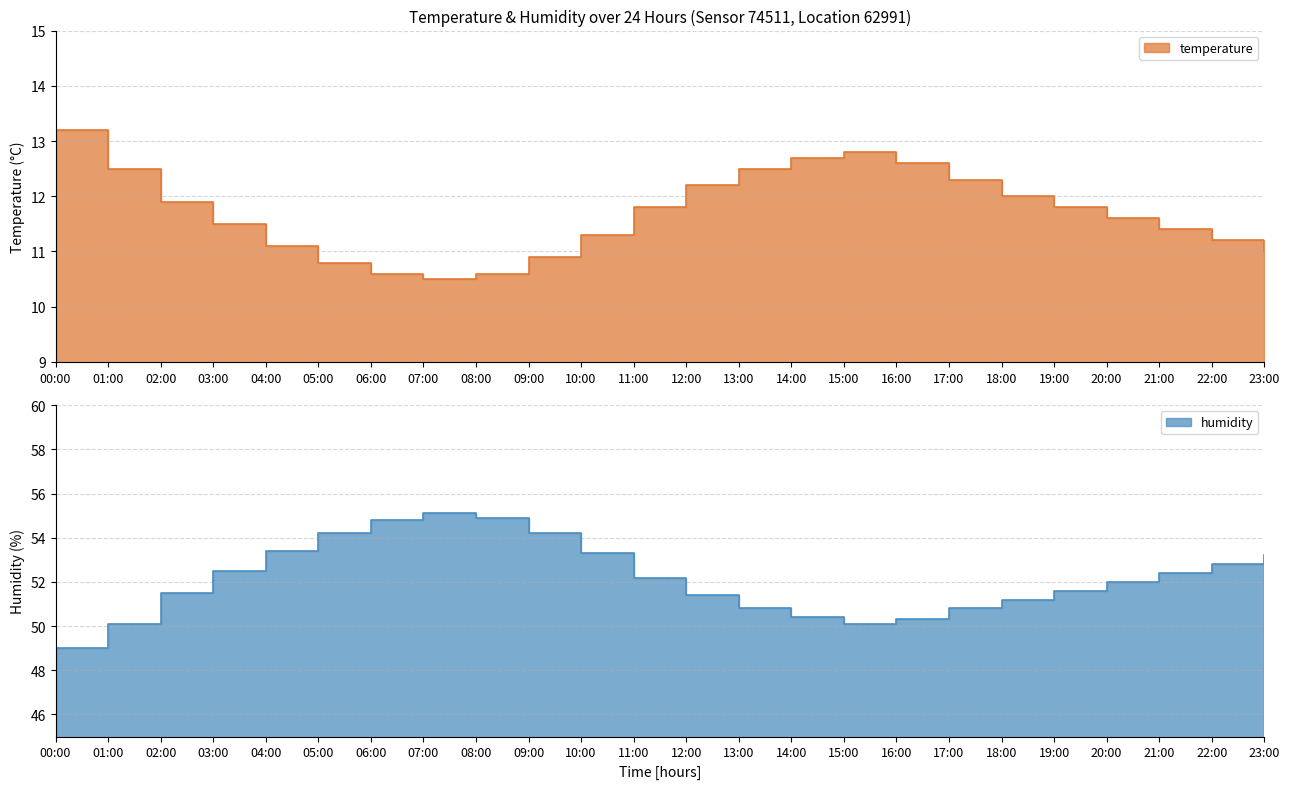

True or false: humidity and temperature intersect in this chart.

False